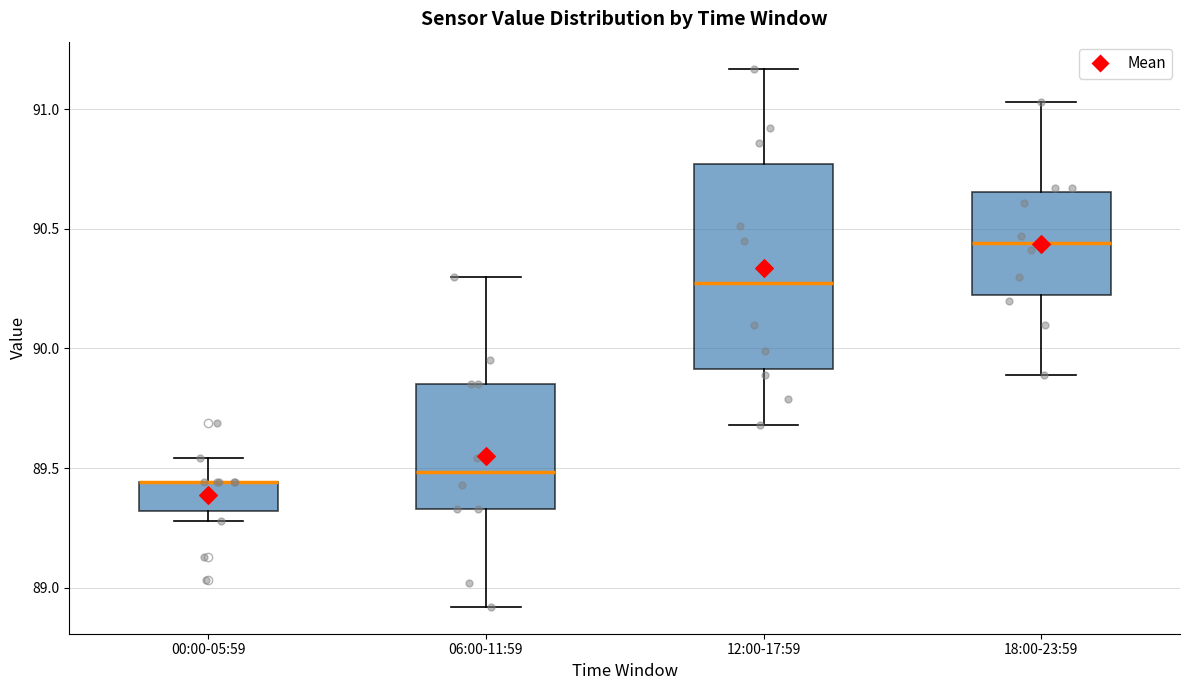

Comparing the boxes themselves (not the whiskers), which one is the tallest?

12:00-17:59